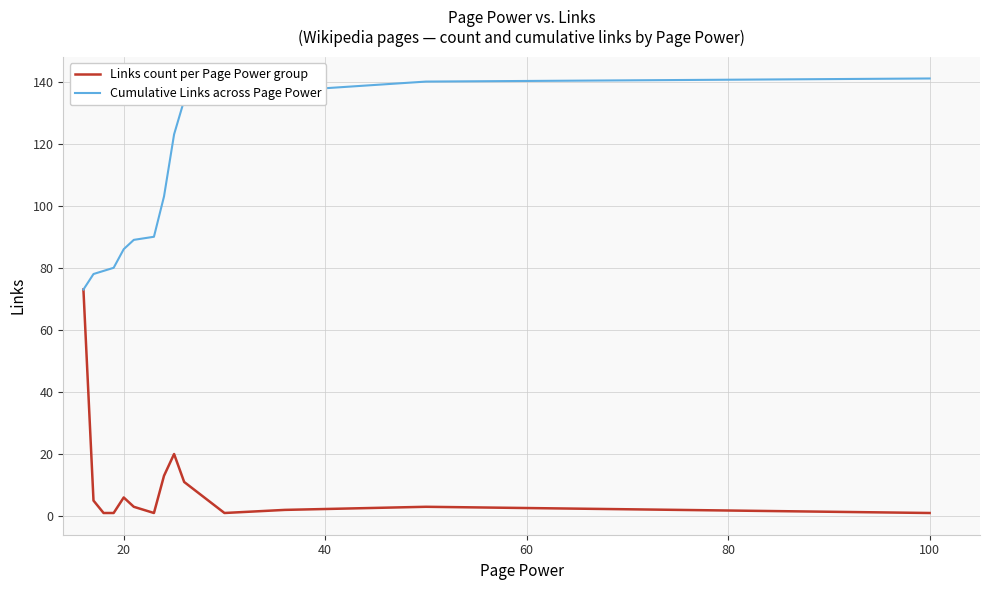

Which series has the largest total across all categories?

Cumulative Links across Page Power